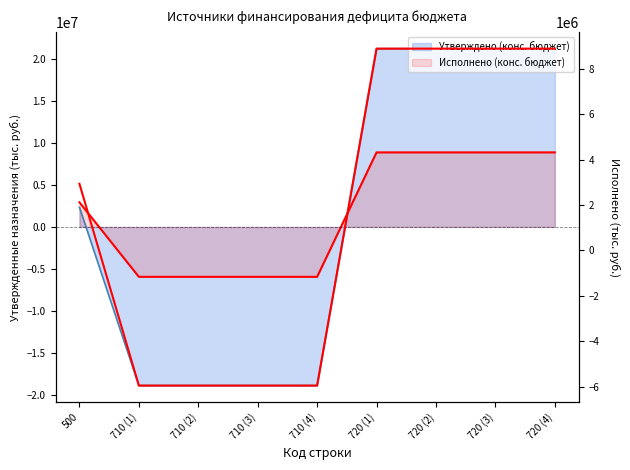

How many categories are shown in the chart?

9